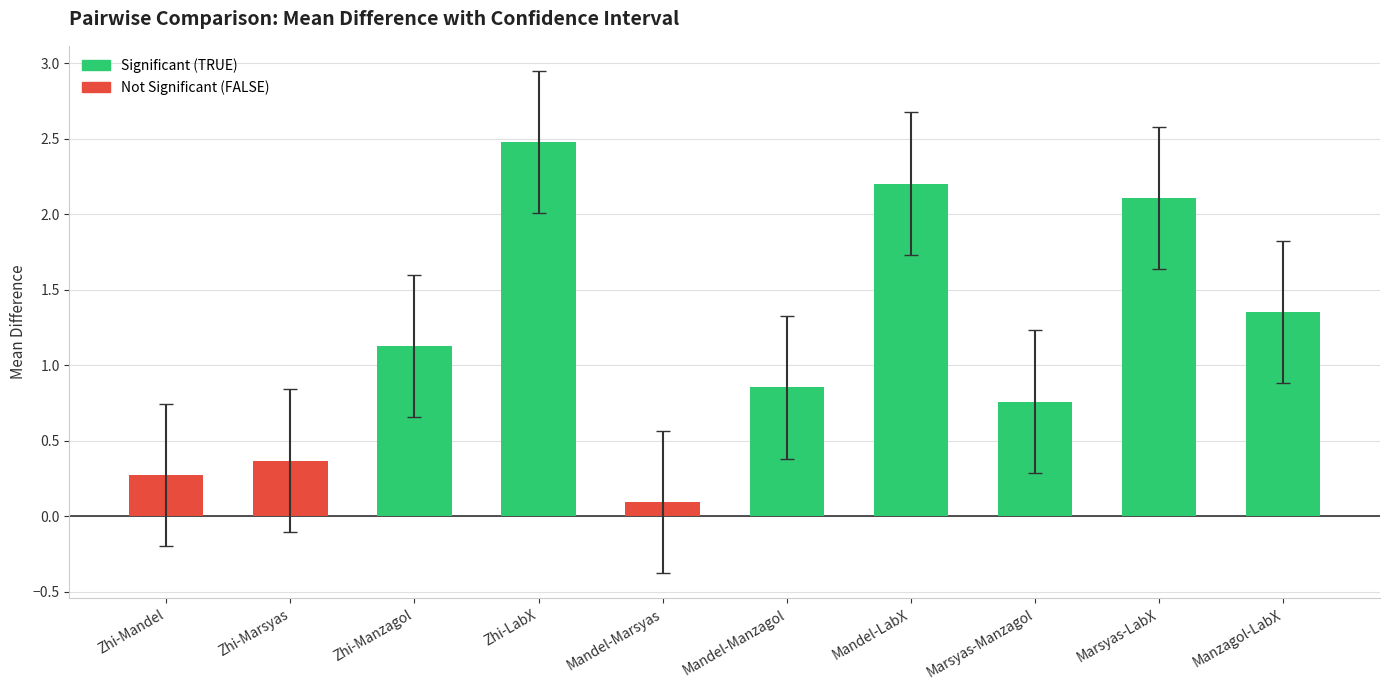

How many groups of bars are there?

10